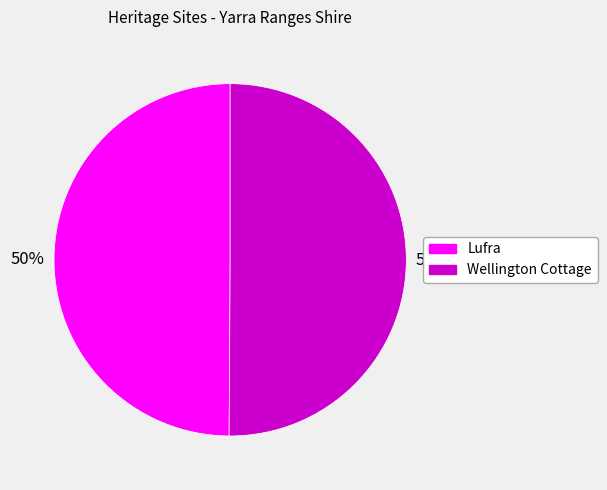

True or false: Wellington Cottage accounts for 63% of the total.

False